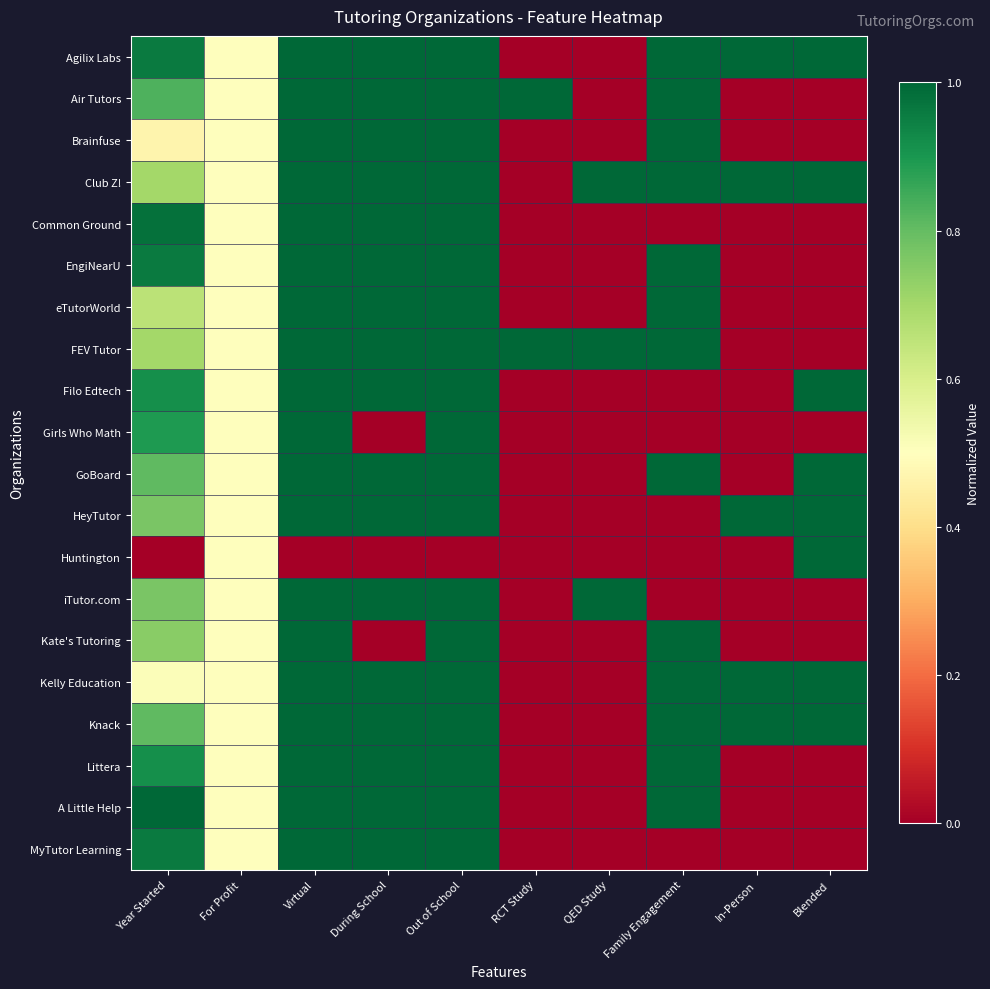

What is the total value across all series at Year Started?

15.3